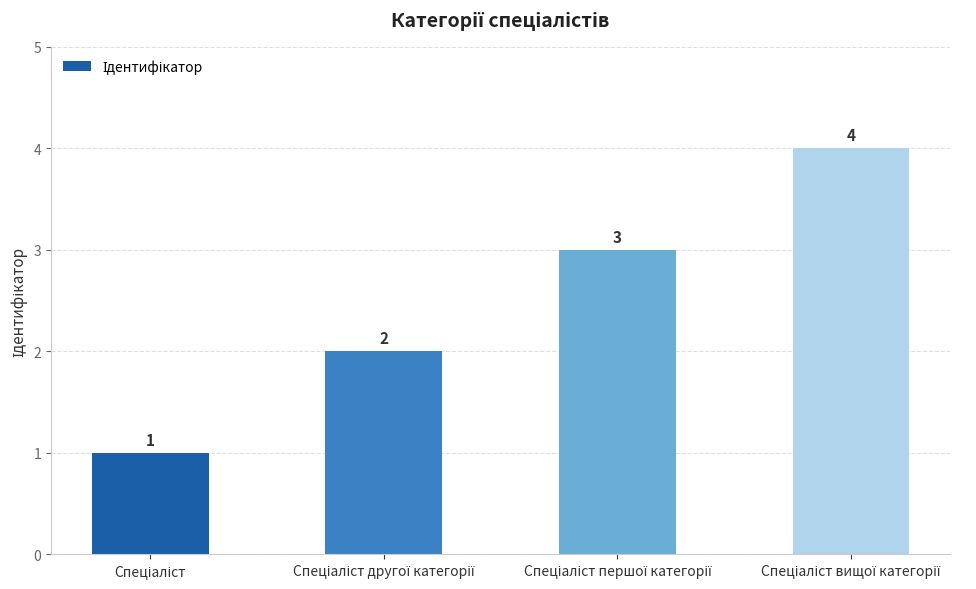

Are the bars horizontal?

No